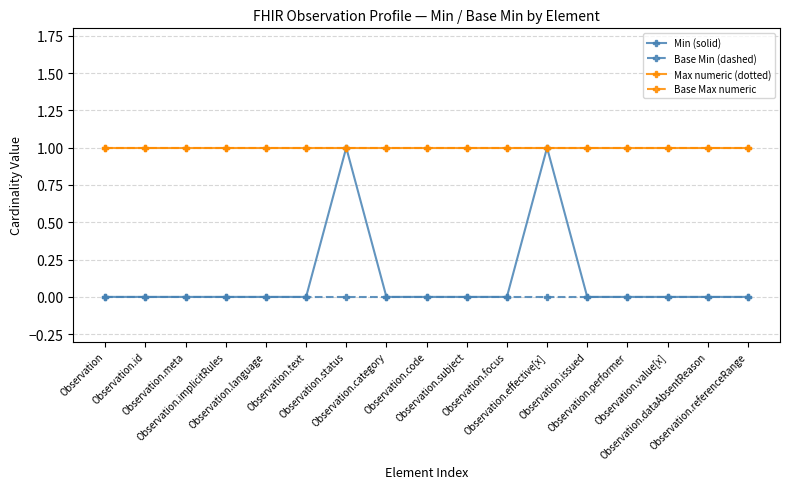

Reading left to right, what are all the values shown in this chart?

Min (solid): Observation=0	Observation.id=0	Observation.meta=0	Observation.implicitRules=0	Observation.language=0	Observation.text=0	Observation.status=1	Observation.category=0	Observation.code=0	Observation.subject=0	Observation.focus=0	Observation.effective[x]=1	Observation.issued=0	Observation.performer=0	Observation.value[x]=0	Observation.dataAbsentReason=0	Observation.referenceRange=0
Base Min (dashed): Observation=0	Observation.id=0	Observation.meta=0	Observation.implicitRules=0	Observation.language=0	Observation.text=0	Observation.status=0	Observation.category=0	Observation.code=0	Observation.subject=0	Observation.focus=0	Observation.effective[x]=0	Observation.issued=0	Observation.performer=0	Observation.value[x]=0	Observation.dataAbsentReason=0	Observation.referenceRange=0
Max numeric (dotted): Observation=1	Observation.id=1	Observation.meta=1	Observation.implicitRules=1	Observation.language=1	Observation.text=1	Observation.status=1	Observation.category=1	Observation.code=1	Observation.subject=1	Observation.focus=1	Observation.effective[x]=1	Observation.issued=1	Observation.performer=1	Observation.value[x]=1	Observation.dataAbsentReason=1	Observation.referenceRange=1
Base Max numeric: Observation=1	Observation.id=1	Observation.meta=1	Observation.implicitRules=1	Observation.language=1	Observation.text=1	Observation.status=1	Observation.category=1	Observation.code=1	Observation.subject=1	Observation.focus=1	Observation.effective[x]=1	Observation.issued=1	Observation.performer=1	Observation.value[x]=1	Observation.dataAbsentReason=1	Observation.referenceRange=1